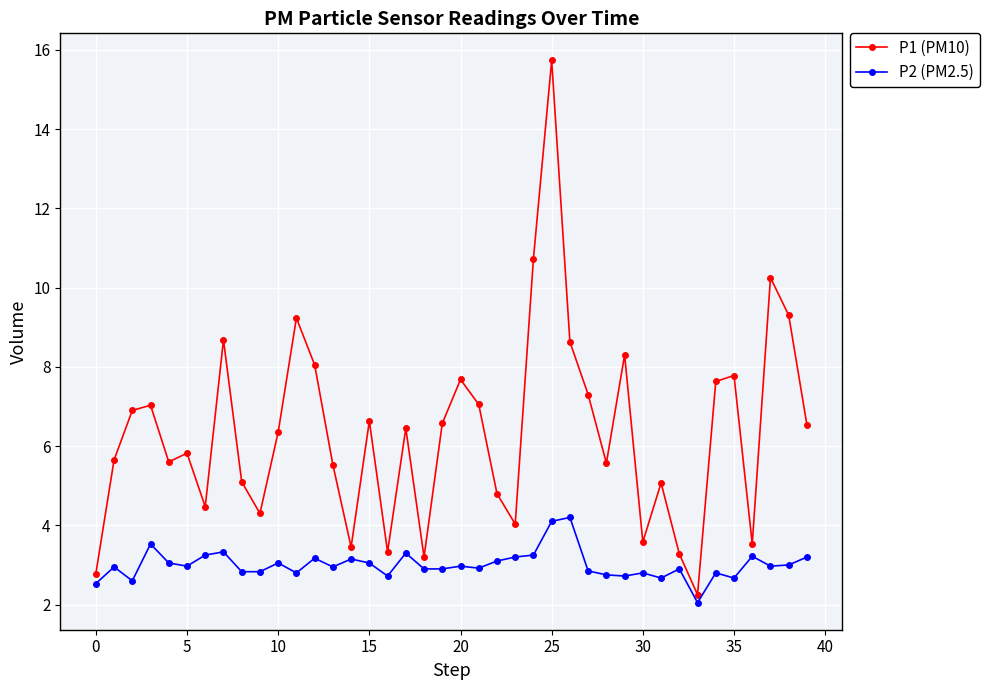

Which series has the largest range (max minus min)?

P1 (PM10)